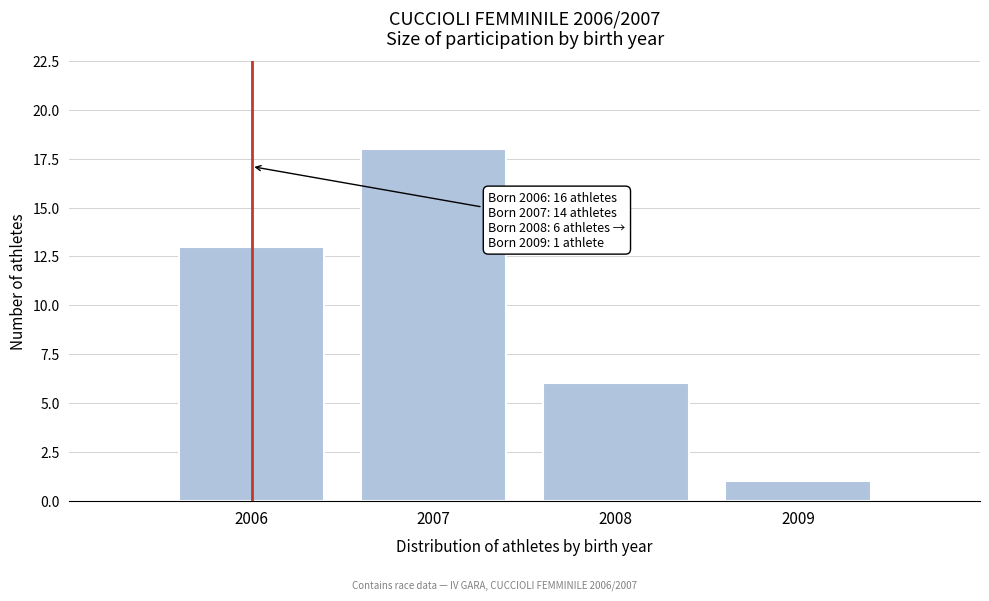

Reading right to left, transcribe all the data shown in this chart.

2009=1	2008=6	2007=18	2006=13